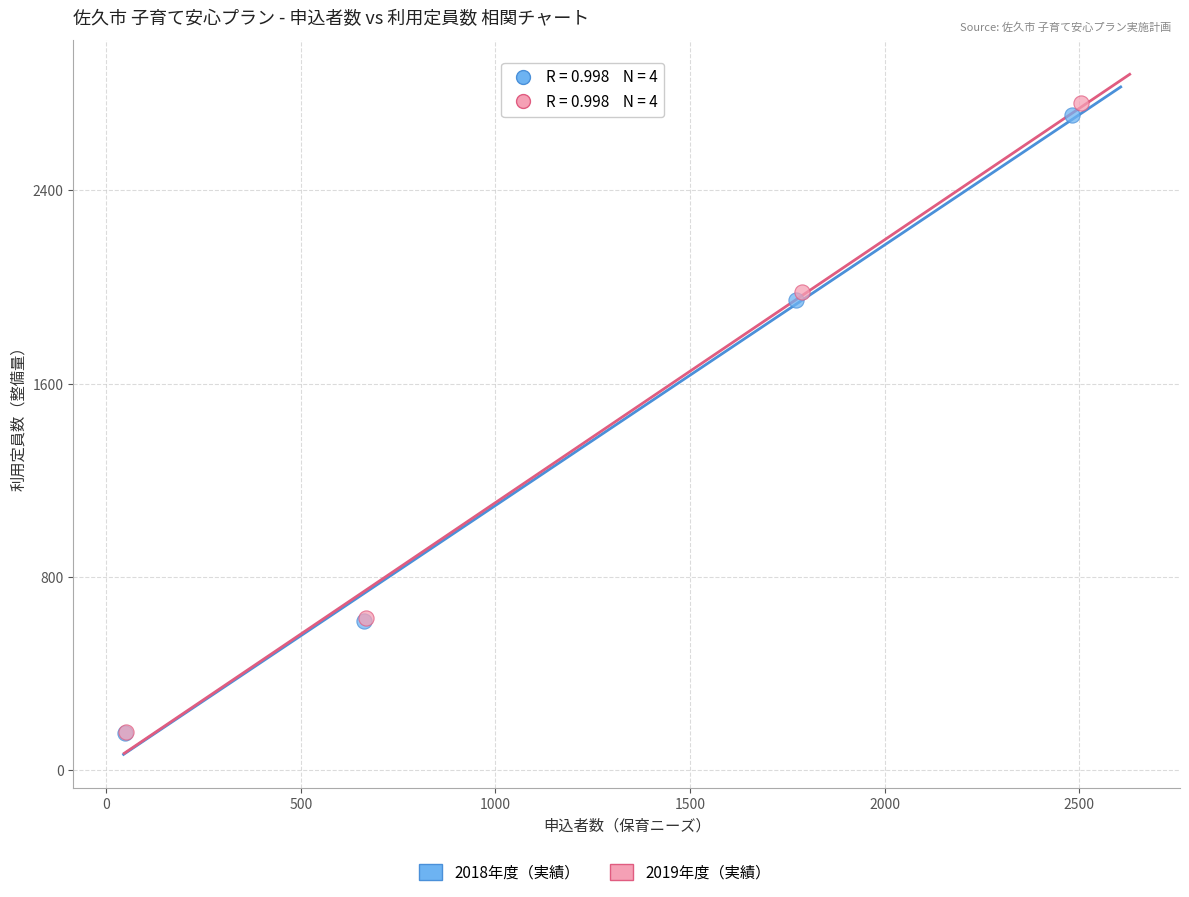

Which series has the widest spread of Y values?

2019年度（実績）